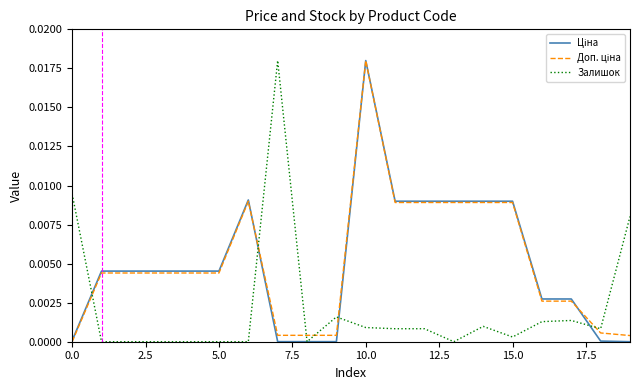

How many lines are shown in the chart?

3